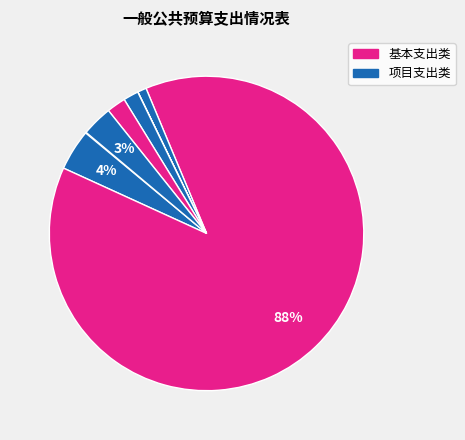

How many slices are in this pie chart?

8